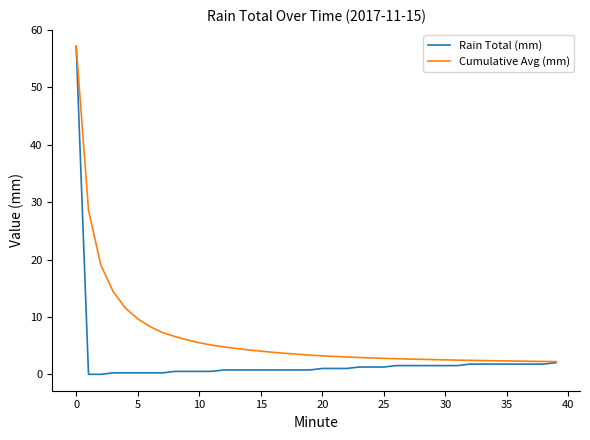

Rank the series by their average value, from highest to lowest.

Cumulative Avg (mm), Rain Total (mm)